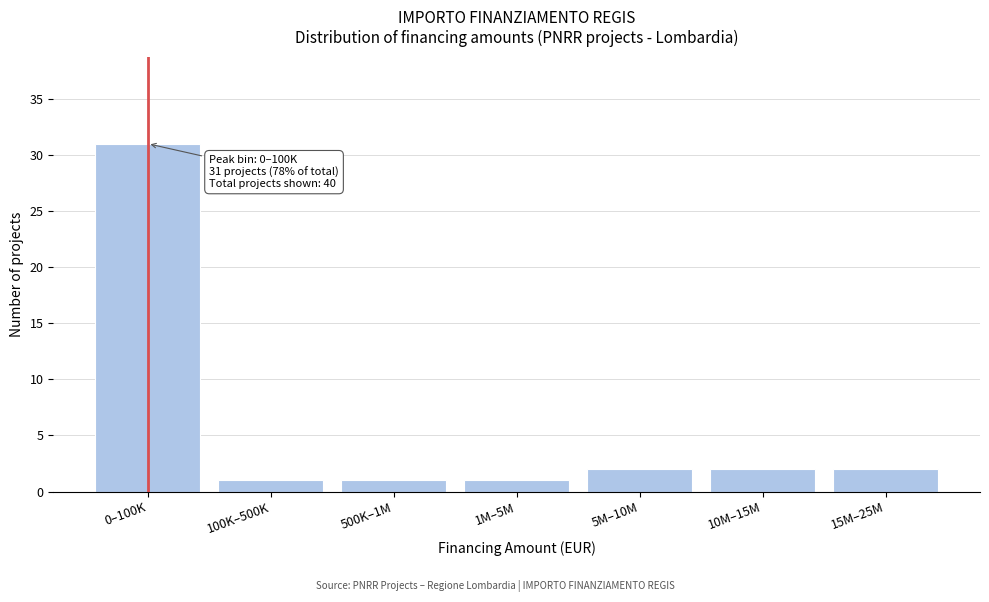

Reading right to left, list all the values displayed in this chart.

2	2	2	1	1	1	31